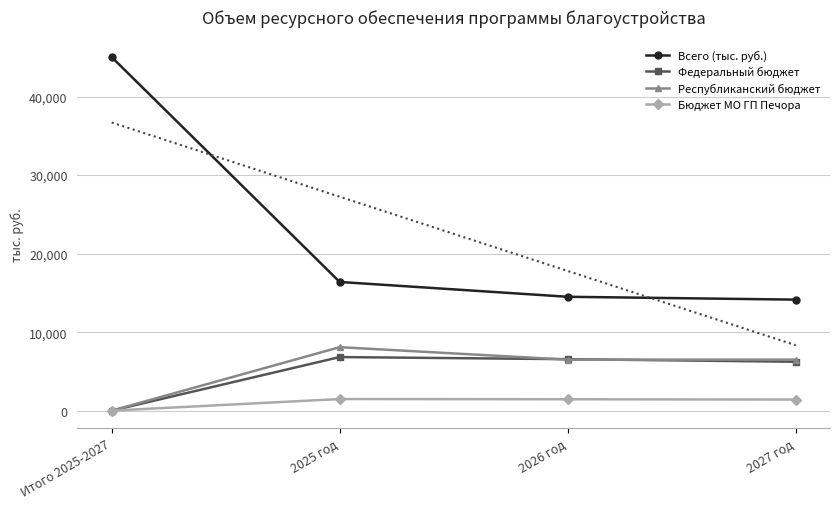

What is the label of the 1st point from the left?

Итого 2025-2027